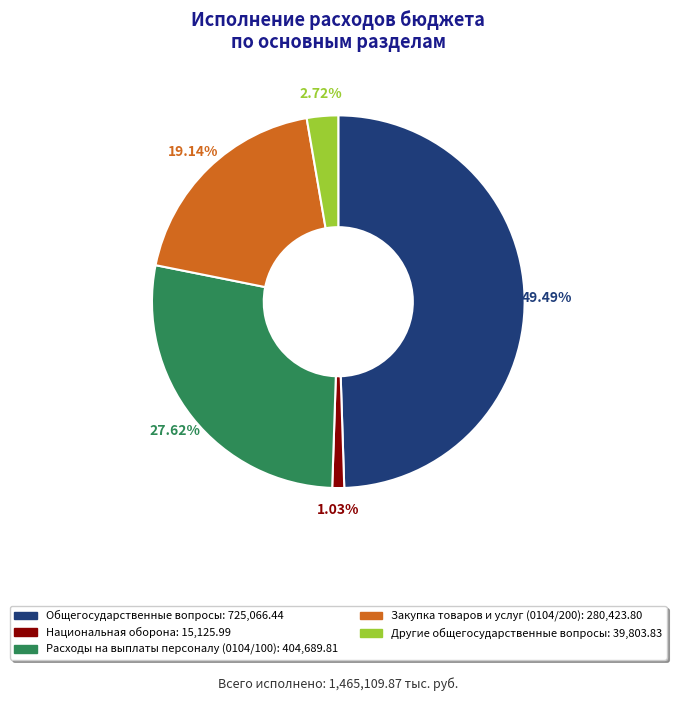

Which category has the smallest portion of the pie?

Национальная оборона